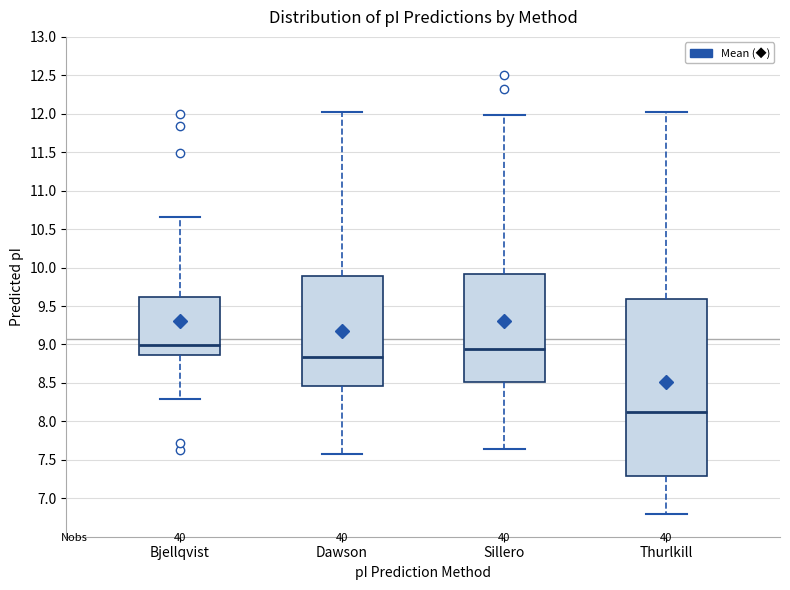

Comparing the boxes themselves (not the whiskers), which one is the tallest?

Thurlkill